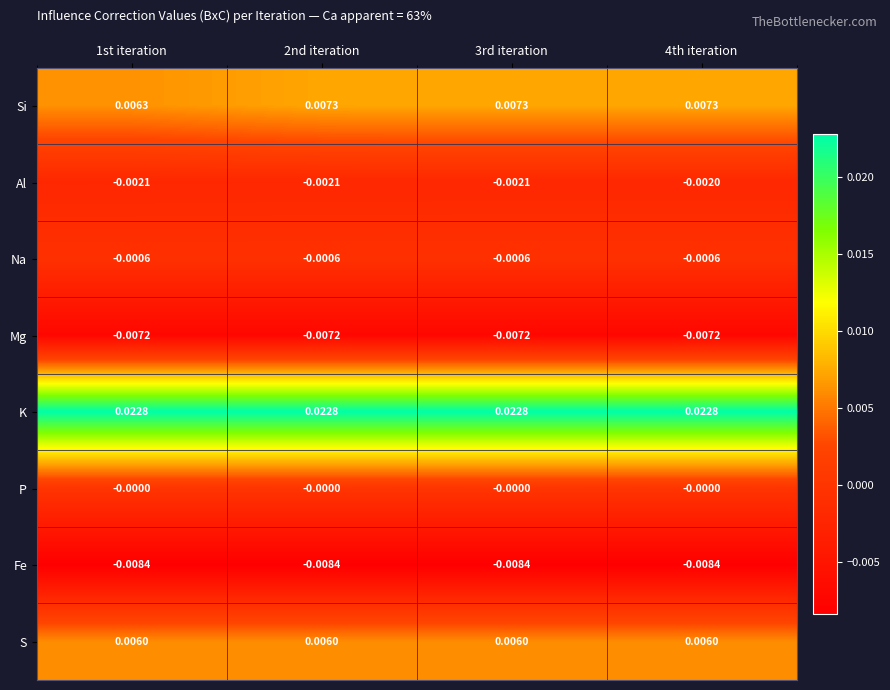

Which series has the widest spread of values?

Si